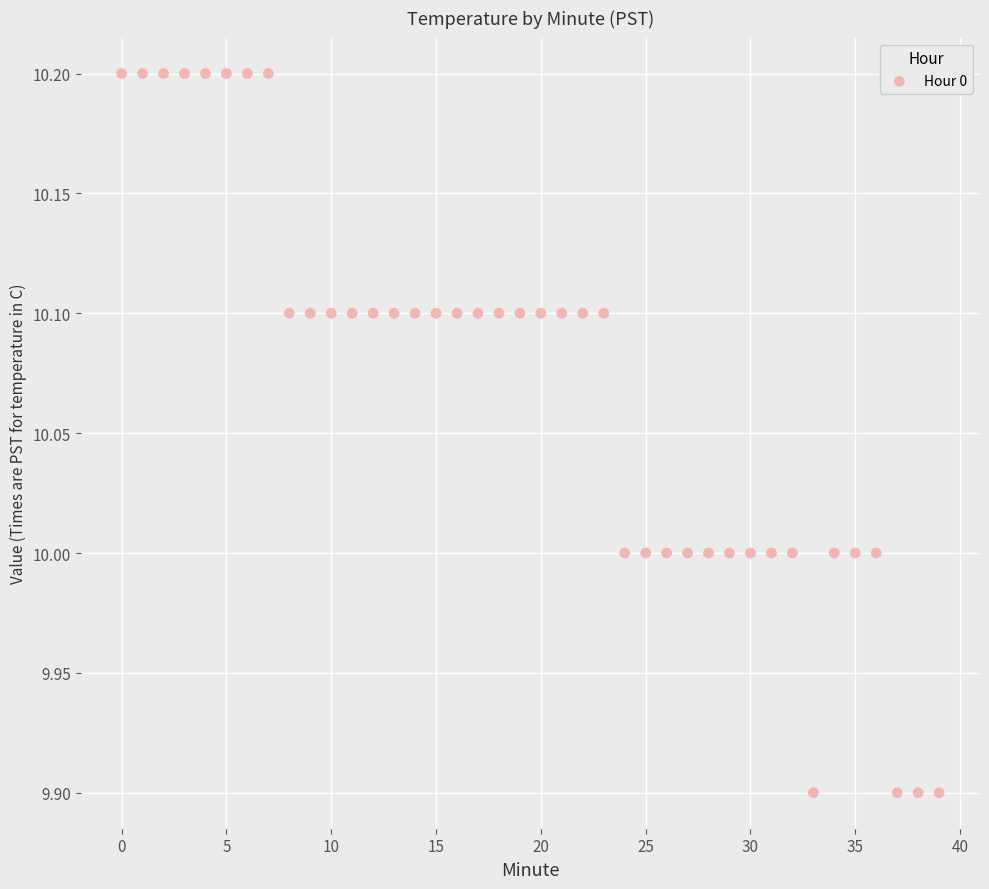

What is the range of Y values (max minus min)?

0.3